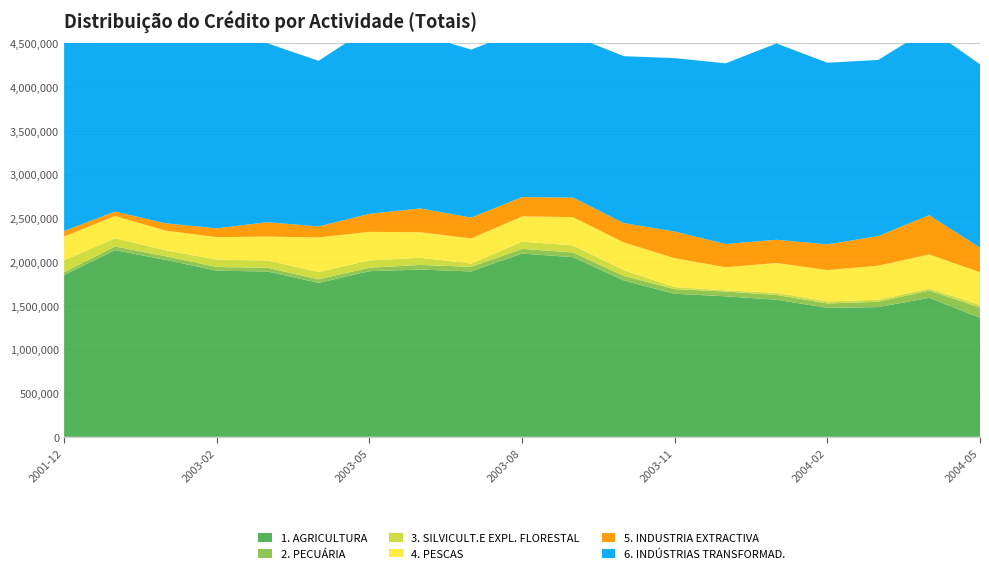

Reading right to left, extract all data points from this chart.

1. AGRICULTURA: 1361119.0	1589756.0	1483508.0	1474960.0	1568600.0	1607133.0	1636142.0	1787737.0	2055150.0	2096156.0	1891705.0	1913285.0	1894787.0	1760672.0	1891229.0	1900534.0	2023158.0	2135791.0	1850589.6
2. PECUÁRIA: 117243.0	83538.0	61437.0	50521.0	54827.0	54350.0	53156.0	52731.0	53619.0	53558.0	52955.0	52830.0	39549.0	41751.0	41890.0	42130.0	42092.0	41784.0	31183.8
3. SILVICULT.E EXPL. FLORESTAL: 30764.0	23681.0	23474.0	23237.0	24405.0	14347.0	22642.0	65934.0	81042.0	82833.0	37317.0	82483.0	83052.0	83009.0	83215.0	84689.0	67727.0	94037.0	137661.2
4. PESCAS: 374013.0	389735.0	388967.0	358377.0	340888.0	264057.0	331535.0	316832.0	323634.0	289097.0	287160.0	291781.0	327200.0	395708.0	273968.0	257082.0	225239.0	254187.0	272113.4
5. INDUSTRIA EXTRACTIVA: 280298.0	449093.0	338465.0	294004.0	265368.0	265956.0	304815.0	221270.0	223335.0	220561.0	238350.0	271914.0	206488.0	125267.0	165268.0	100505.0	83513.0	51063.0	63109.7
6. INDÚSTRIAS TRANSFORMAD.: 2097917.0	2134979.0	2015757.0	2078424.0	2245975.0	2066708.0	1984089.0	1909759.0	1850683.0	1909343.0	1922461.0	1991206.0	2128715.0	1895092.0	2045584.0	2206979.0	2443925.0	2609302.0	2570724.0